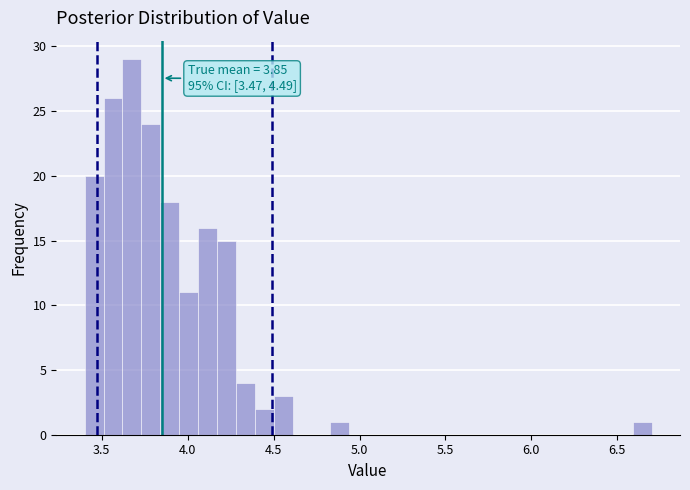

Around what value on the x-axis is the tallest bar? Give the approximate position of its centre, as read against the axis.

3.70